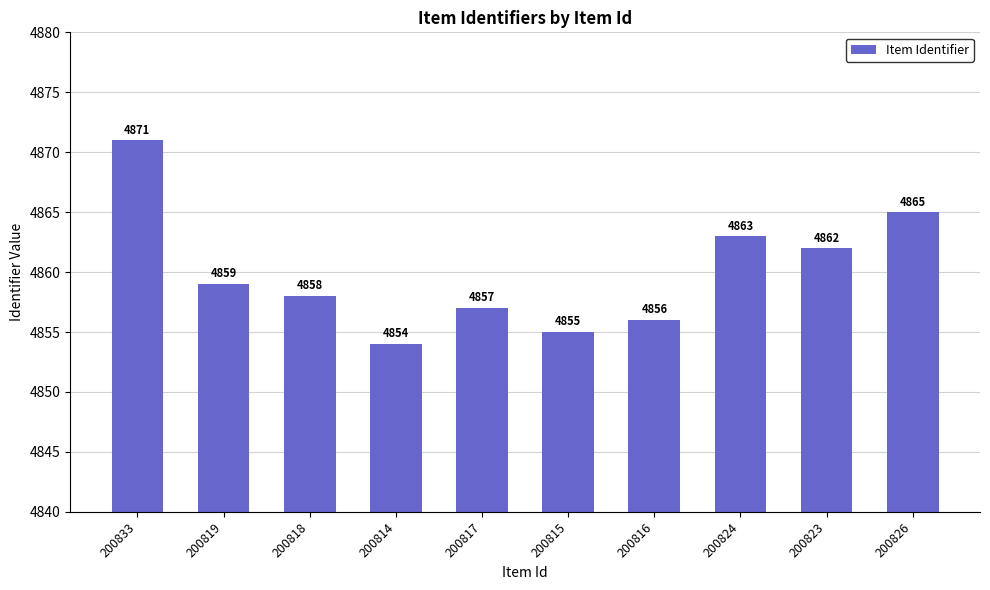

Reading right to left, list all the values displayed in this chart.

200826=4865	200823=4862	200824=4863	200816=4856	200815=4855	200817=4857	200814=4854	200818=4858	200819=4859	200833=4871